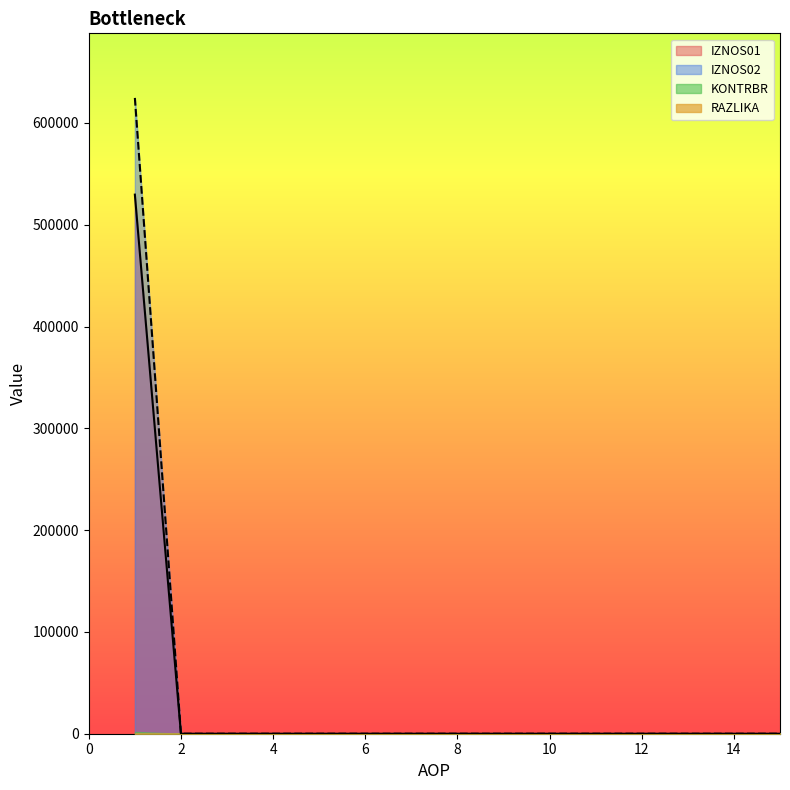

The value of IZNOS01 at 4 is 318251.7. True or false?

False